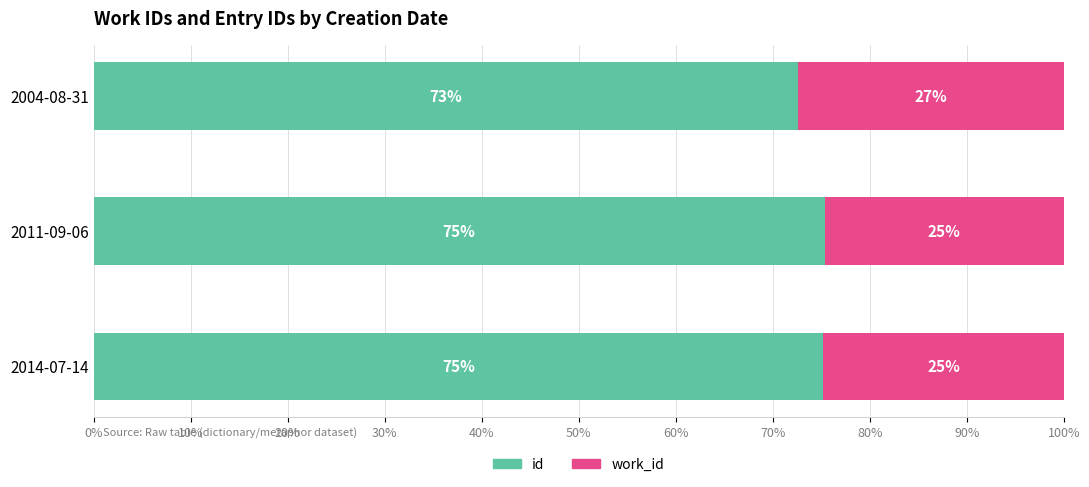

What position from the left is 2011-09-06?

2